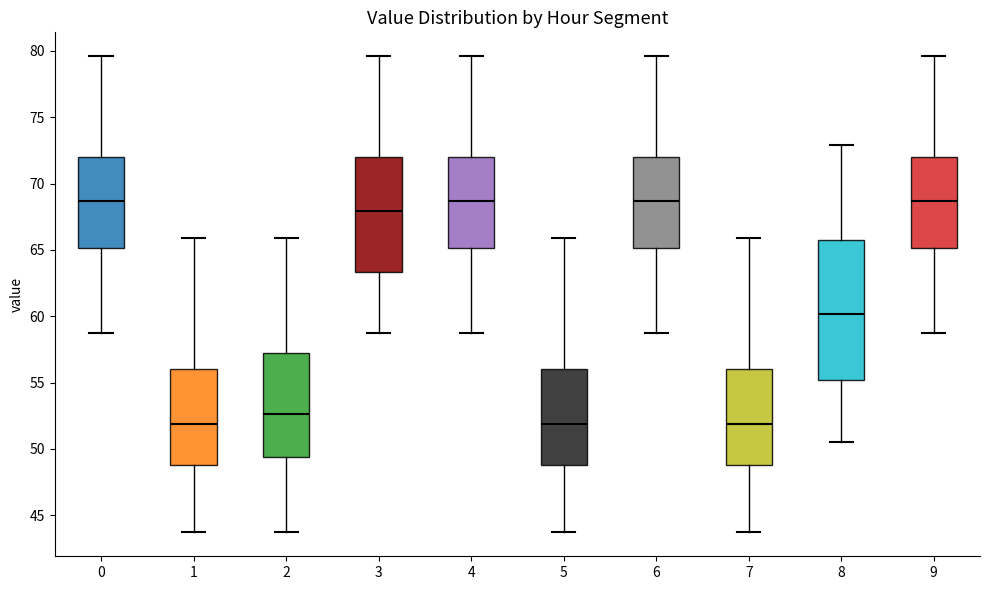

Reading left to right, read every box against the y-axis: the position of its median line, the range the box covers, and the ends of its whiskers. The values are not printed on the chart, so give them approximately, as read against the axis.

0: median 68.5, box 65.0 to 72.0, whiskers 58.5 to 79.5
1: median 52.0, box 49.0 to 56.0, whiskers 43.5 to 66.0
2: median 52.5, box 49.5 to 57.0, whiskers 43.5 to 66.0
3: median 68.0, box 63.5 to 72.0, whiskers 58.5 to 79.5
4: median 68.5, box 65.0 to 72.0, whiskers 58.5 to 79.5
5: median 52.0, box 49.0 to 56.0, whiskers 43.5 to 66.0
6: median 68.5, box 65.0 to 72.0, whiskers 58.5 to 79.5
7: median 52.0, box 49.0 to 56.0, whiskers 43.5 to 66.0
8: median 60.0, box 55.0 to 66.0, whiskers 50.5 to 73.0
9: median 68.5, box 65.0 to 72.0, whiskers 58.5 to 79.5